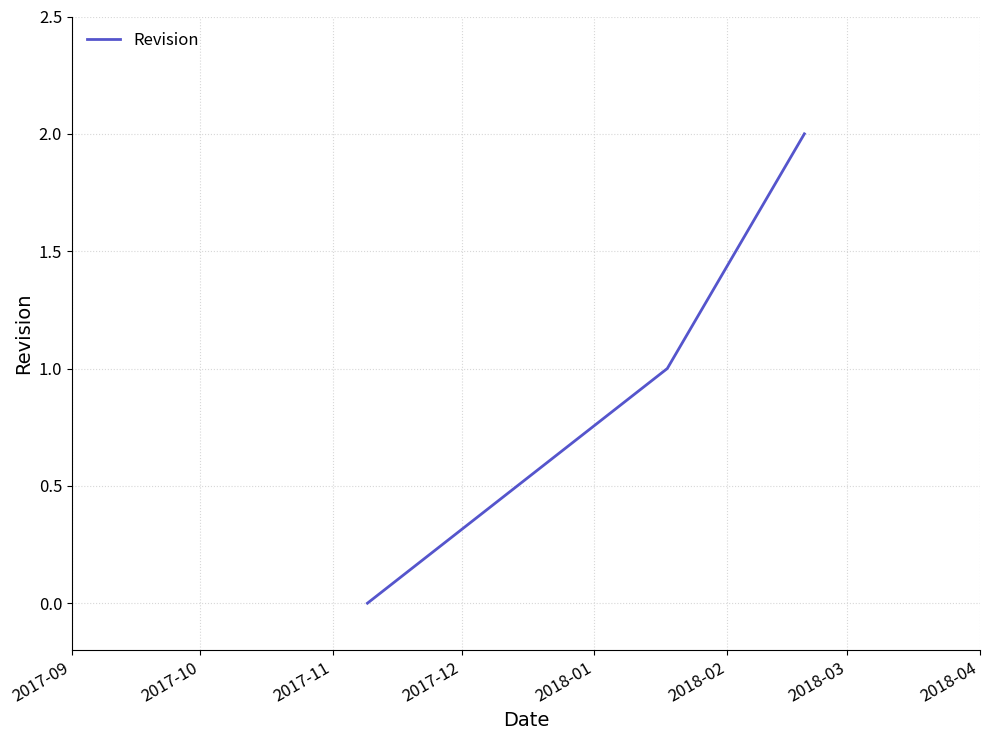

What is the sum of all values?

3